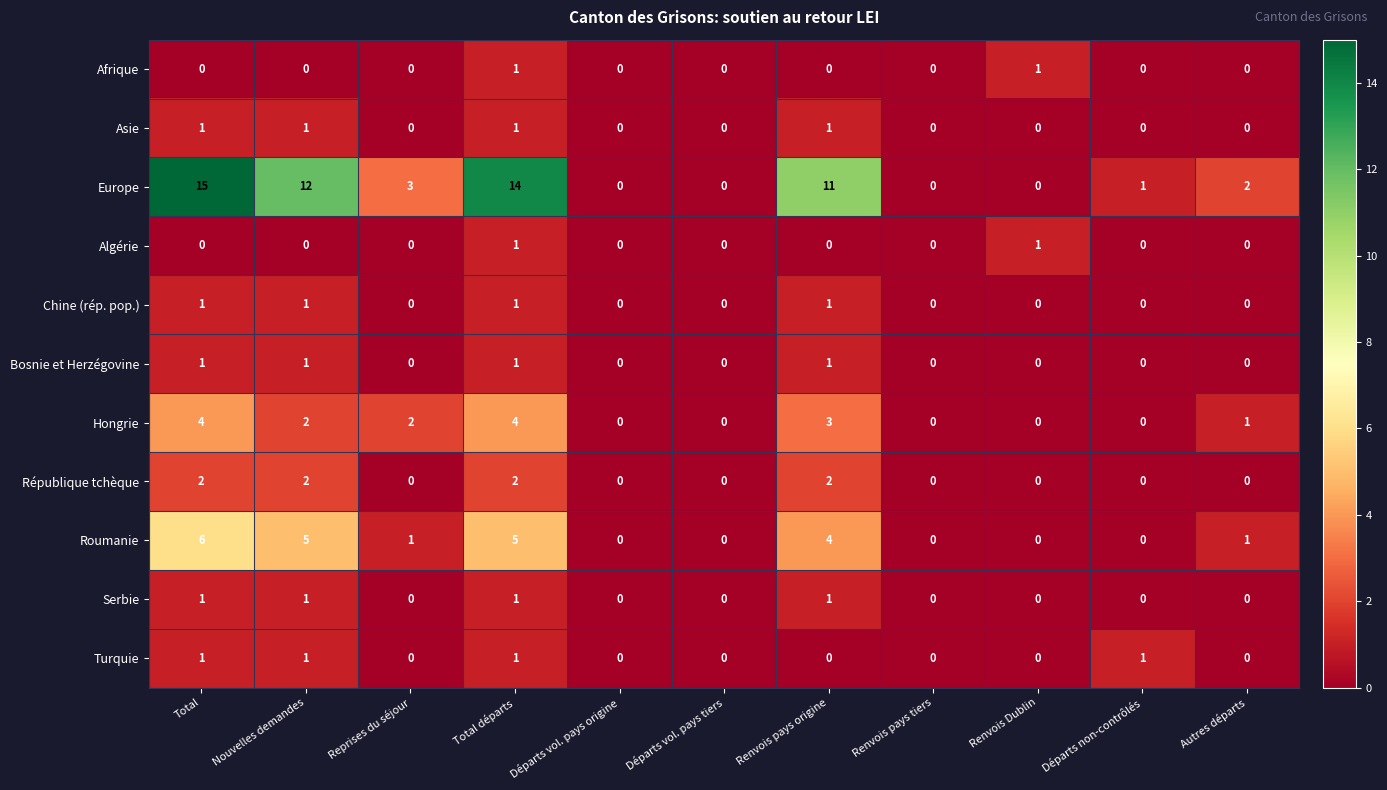

Between Total and Renvois pays tiers, which series saw the biggest shift?

Europe